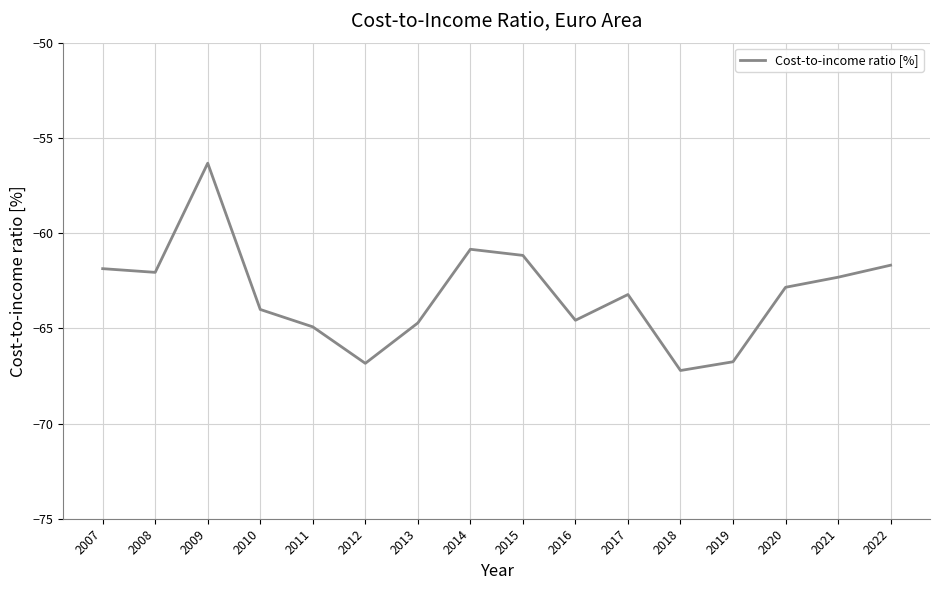

The value at 2022 is -109.8. True or false?

False